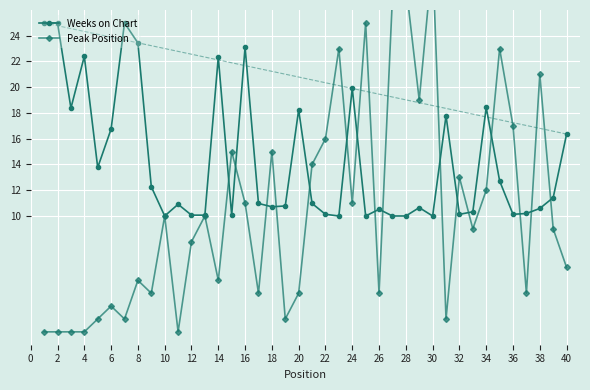

Is it true that Weeks on Chart equals 10.1 at 32?

True